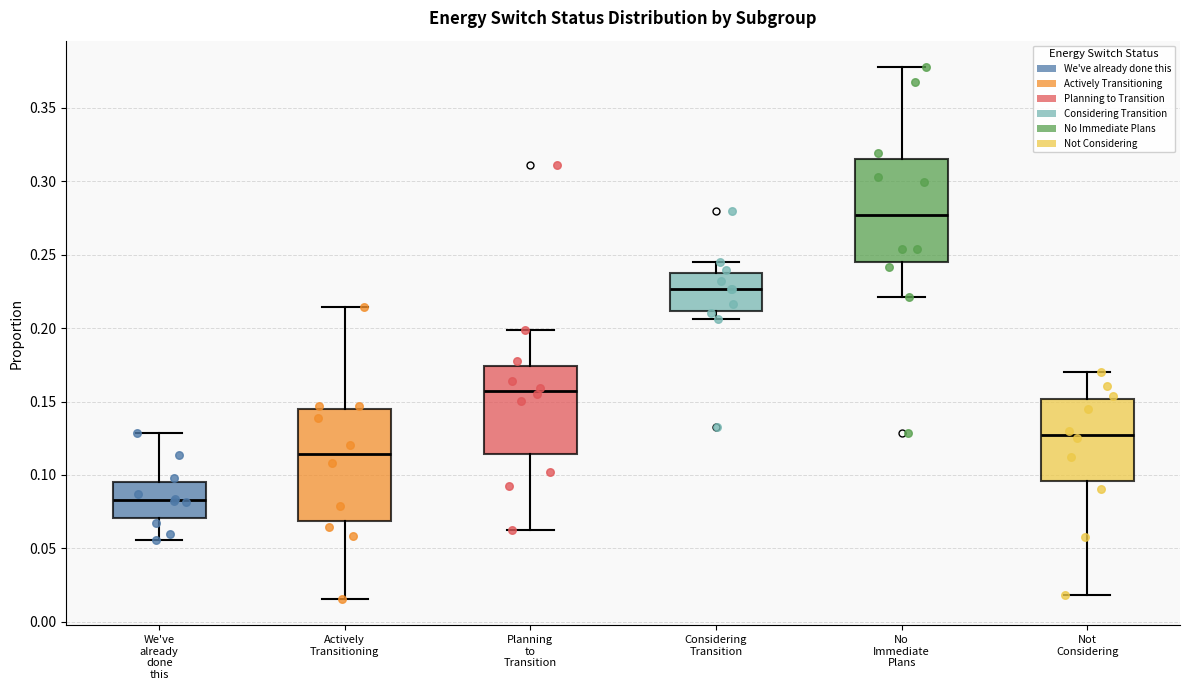

Reading left to right, read every box against the y-axis: the position of its median line, the range the box covers, and the ends of its whiskers. The values are not printed on the chart, so give them approximately, as read against the axis.

We've already done this: median 0.085, box 0.070 to 0.095, whiskers 0.055 to 0.130
Actively Transitioning: median 0.115, box 0.070 to 0.145, whiskers 0.015 to 0.215
Planning to Transition: median 0.155, box 0.115 to 0.175, whiskers 0.060 to 0.200
Considering Transition: median 0.225, box 0.210 to 0.235, whiskers 0.205 to 0.245
No Immediate Plans: median 0.275, box 0.245 to 0.315, whiskers 0.220 to 0.380
Not Considering: median 0.125, box 0.095 to 0.150, whiskers 0.020 to 0.170